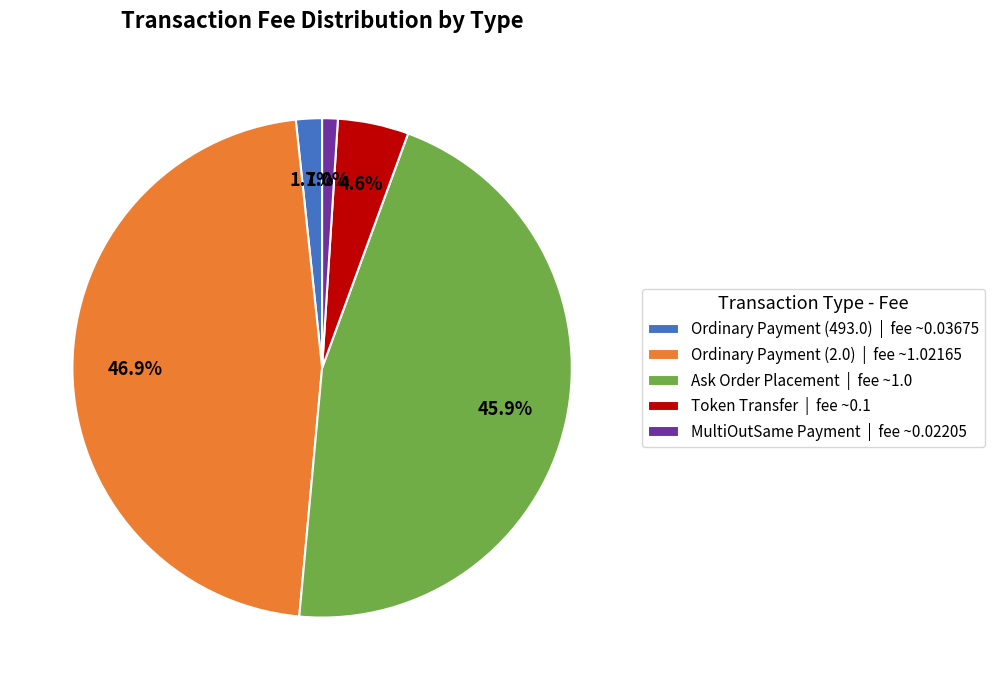

Between MultiOutSame Payment | fee ~0.02205 and Ordinary Payment (2.0) | fee ~1.02165, which is larger?

Ordinary Payment (2.0) | fee ~1.02165